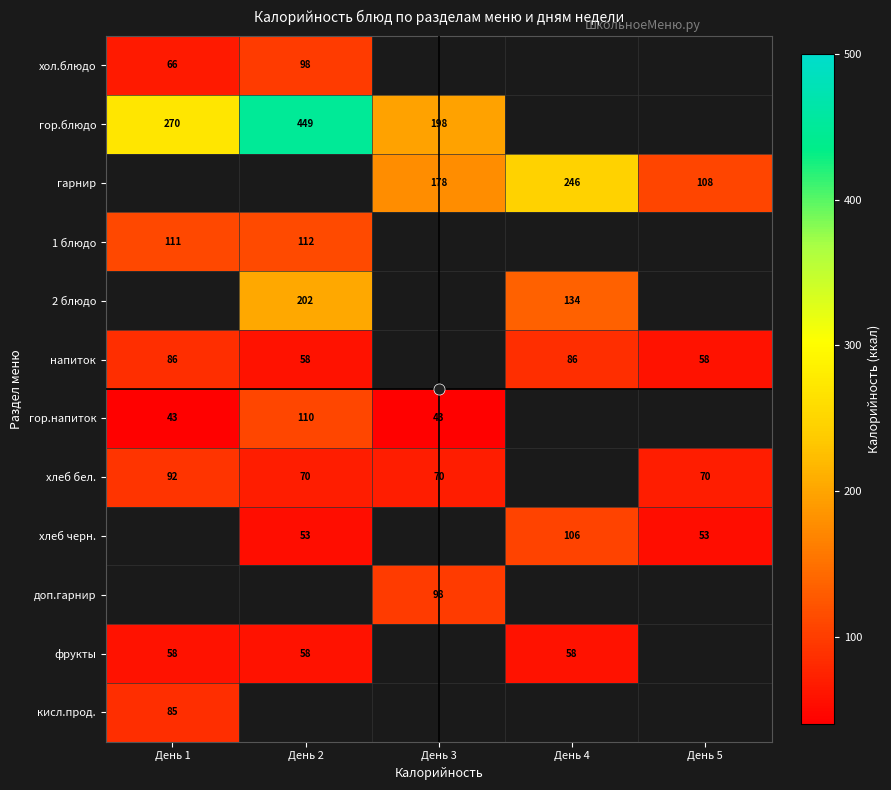

What is the sum of the хлеб черн. values at День 2 and День 4?

159